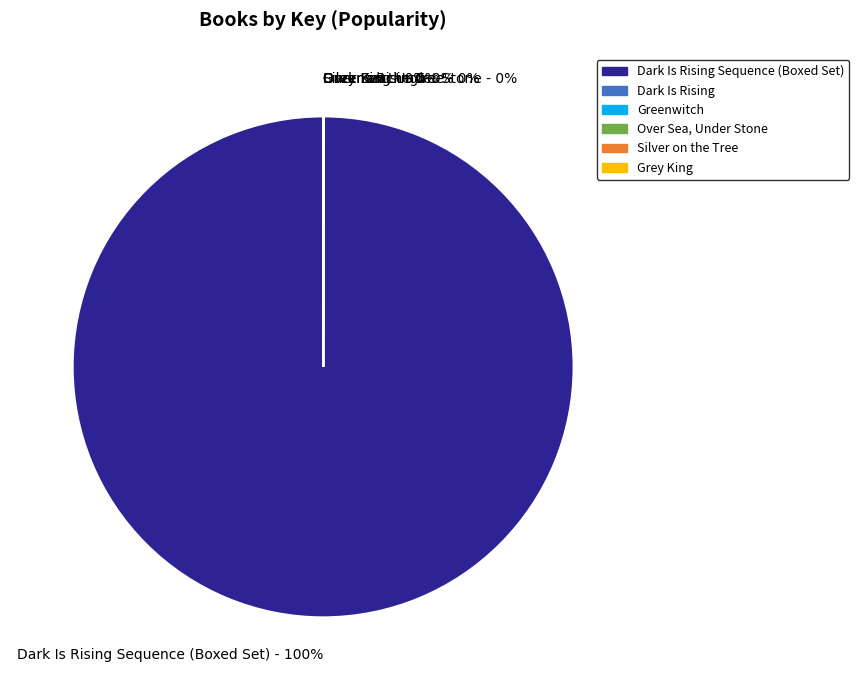

Does any single category account for the majority?

Yes